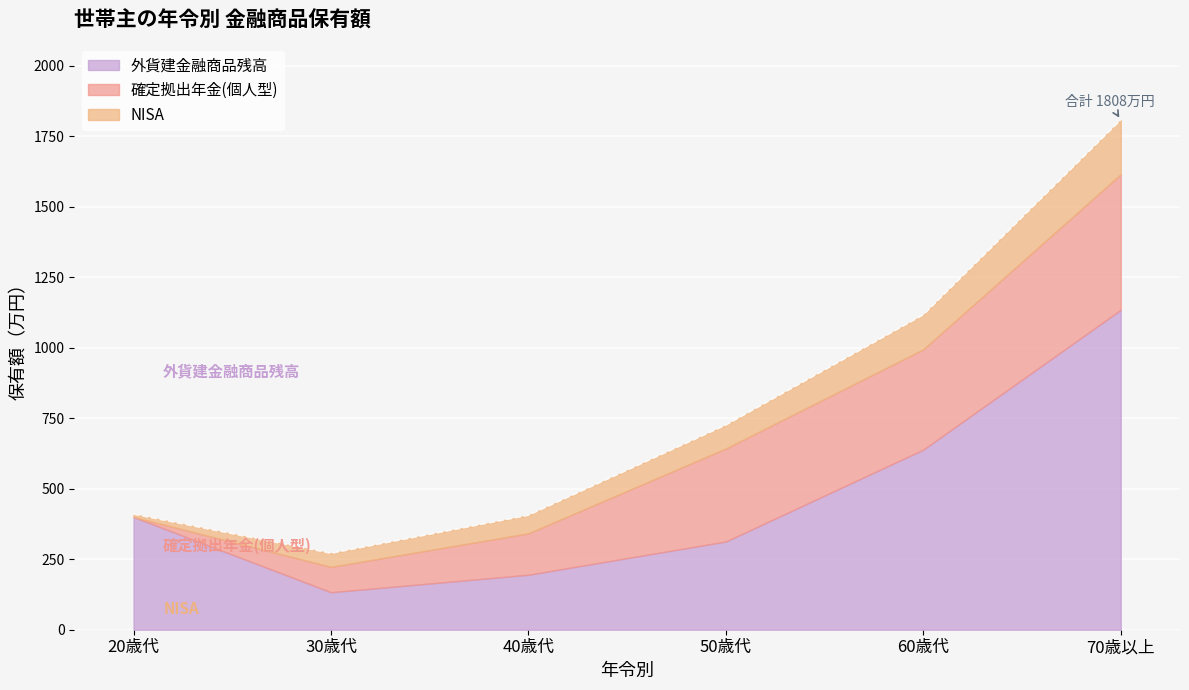

Reading left to right, extract all data points from this chart.

外貨建金融商品残高: 400	133	195	313	639	1135
確定拠出年金(個人型): 0	90	147	330	356	481
NISA: 10	48	64	83	122	192